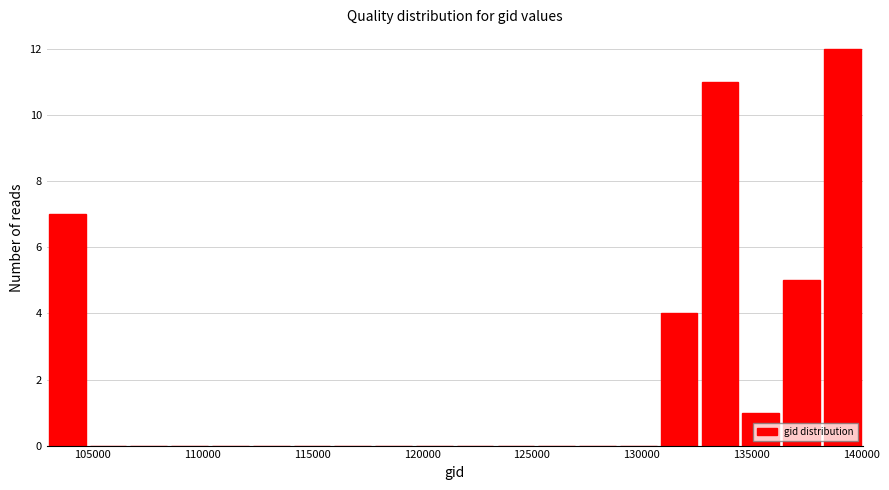

Around what value on the x-axis is the tallest bar? Give the approximate position of its centre, as read against the axis.

139000